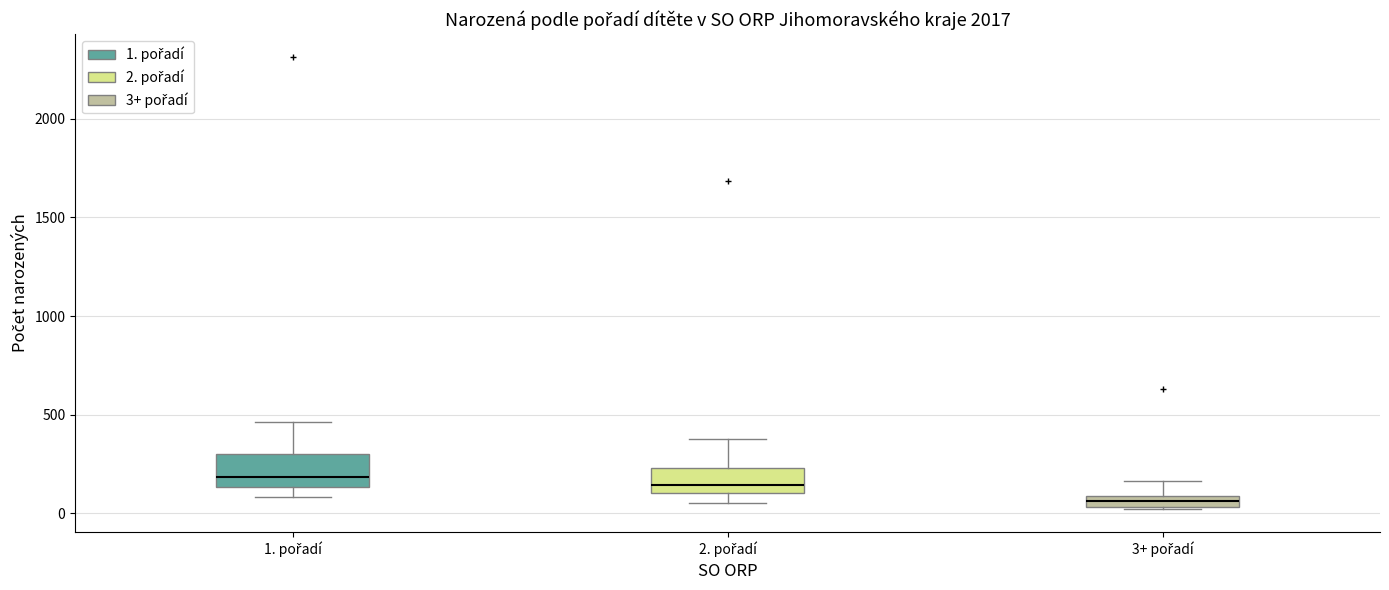

Where does the upper whisker of the box for 1. pořadí end on the y-axis? The values are not printed on the chart, so give them approximately, as read against the axis.

450